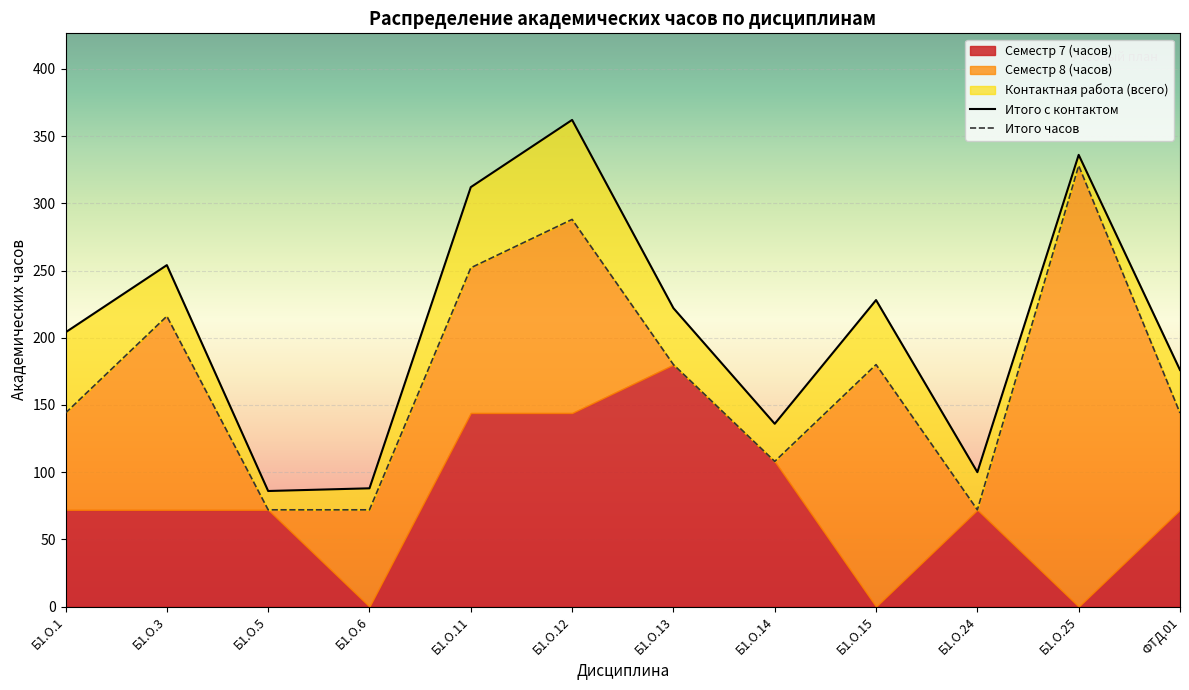

The Итого с контактом series shows 222 at Б1.О.13. True or false?

True